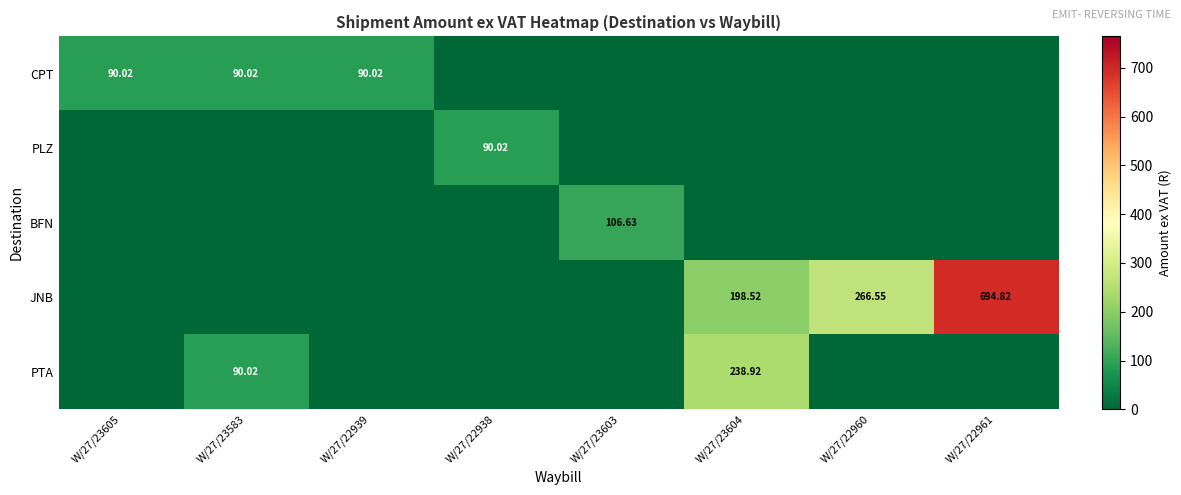

Read the JNB value at W/27/22960.

266.6